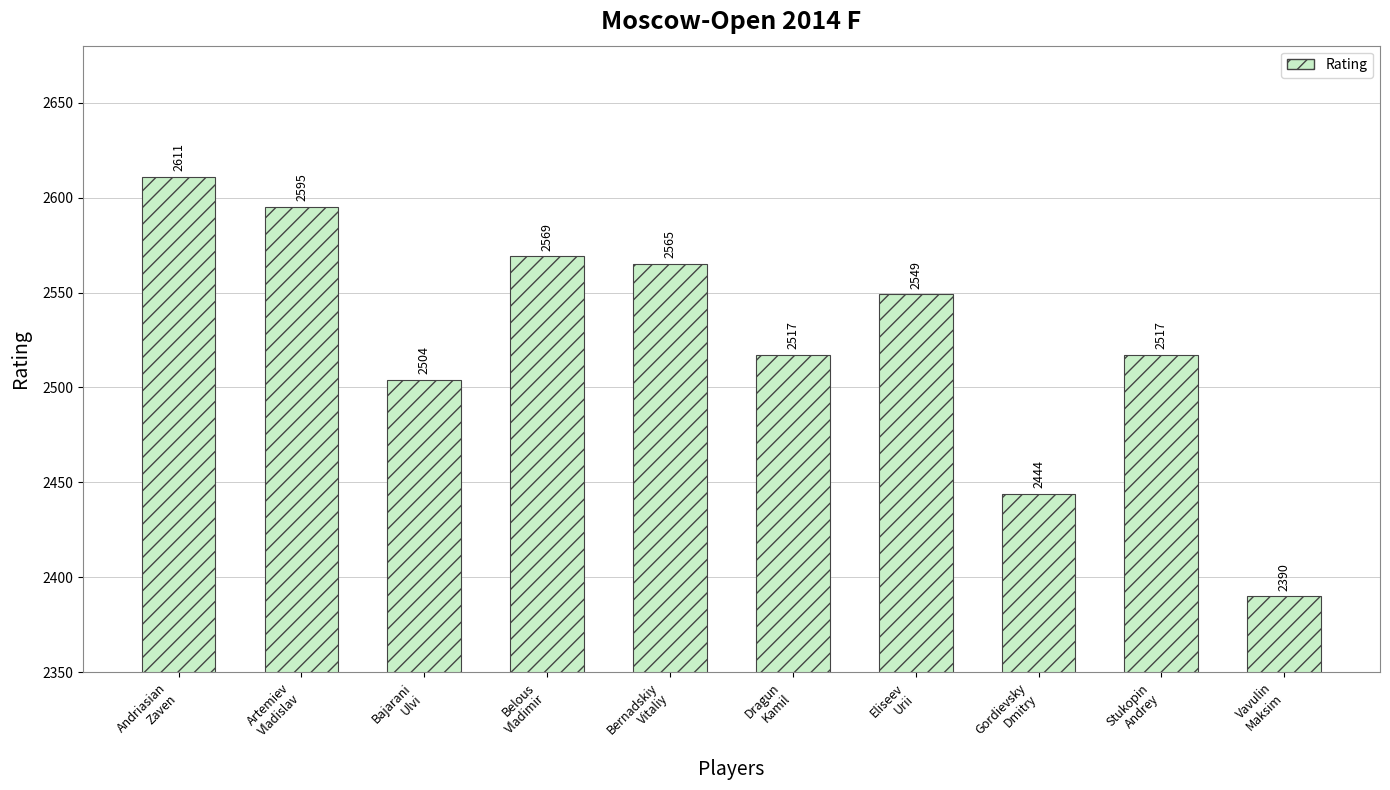

What is the average value?

2526